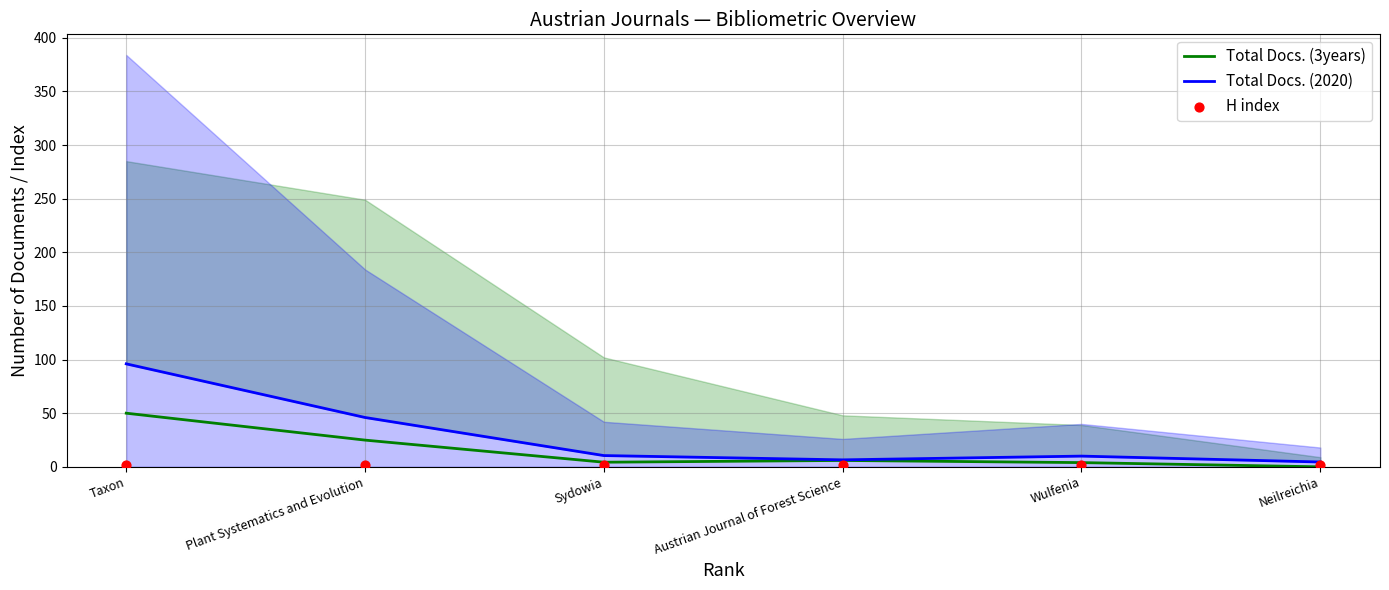

Which series reaches the maximum Y coordinate?

Total Docs. (2020)